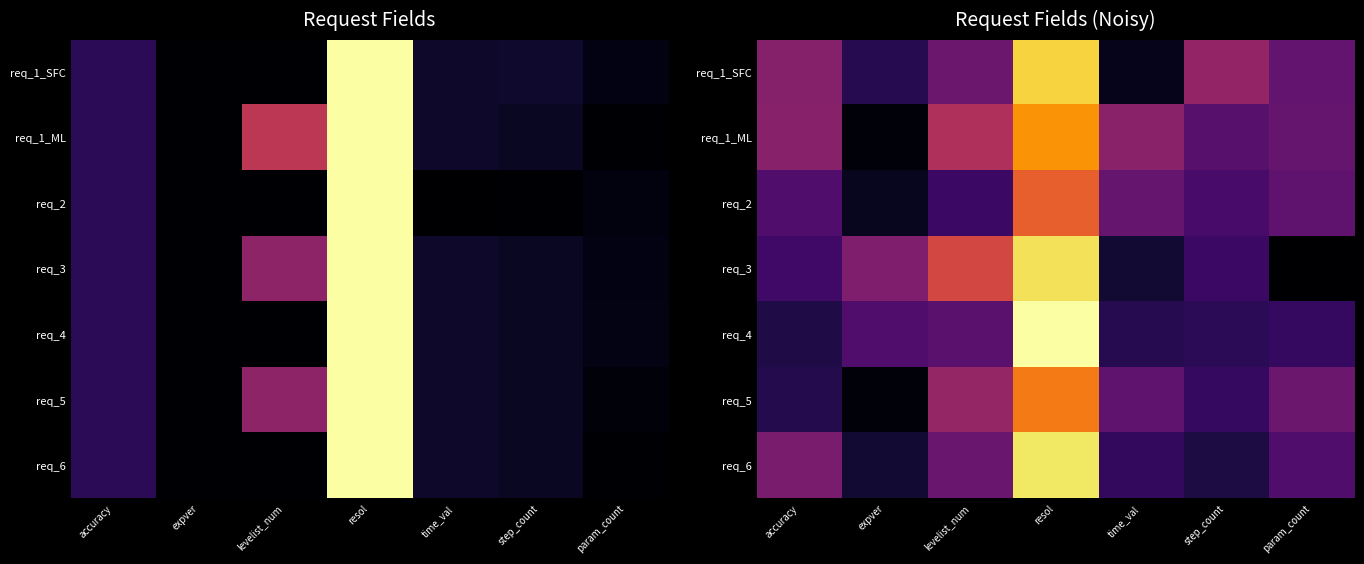

Is the value of req_5 at levelist_num greater than the value of req_1_SFC at expver?

Yes